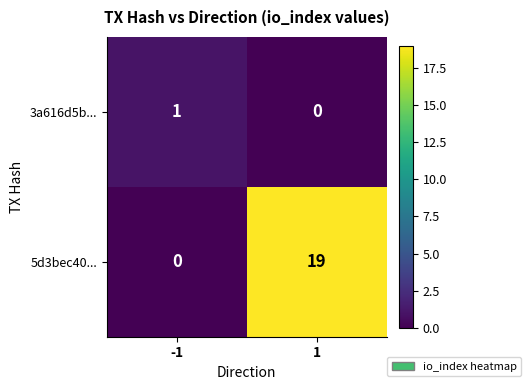

Reading left to right, list all the values displayed in this chart.

3a616d5b...: -1=1	1=0
5d3bec40...: -1=0	1=19